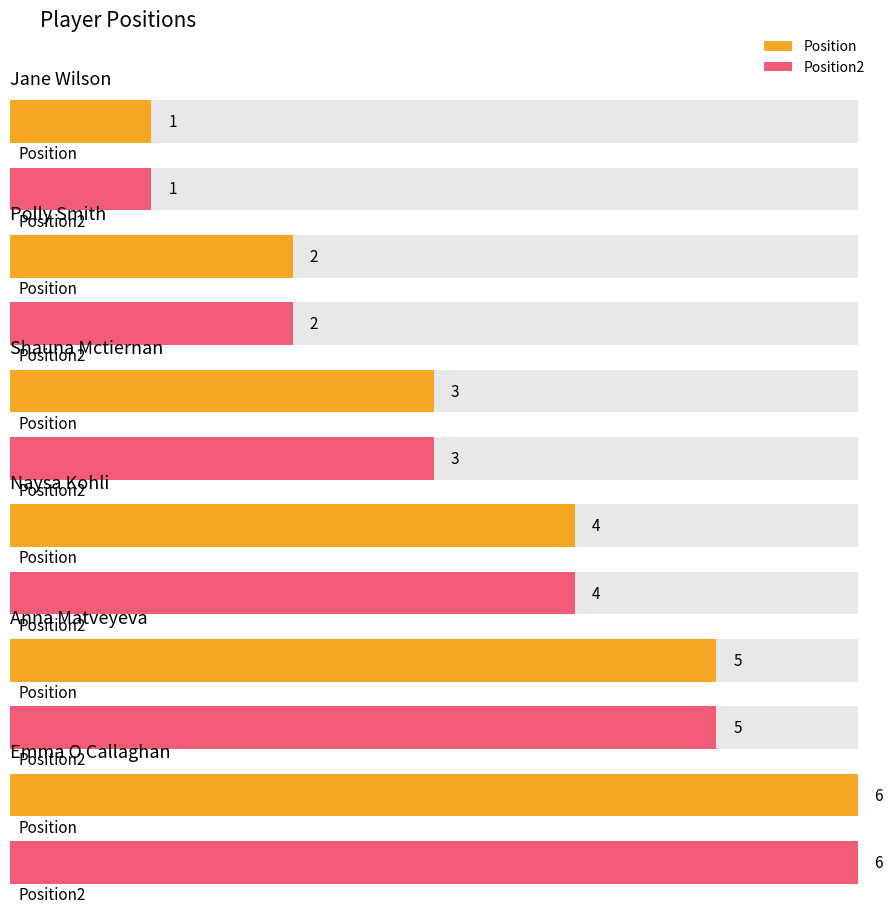

At which category does the chart reach its minimum across all series?

Jane Wilson